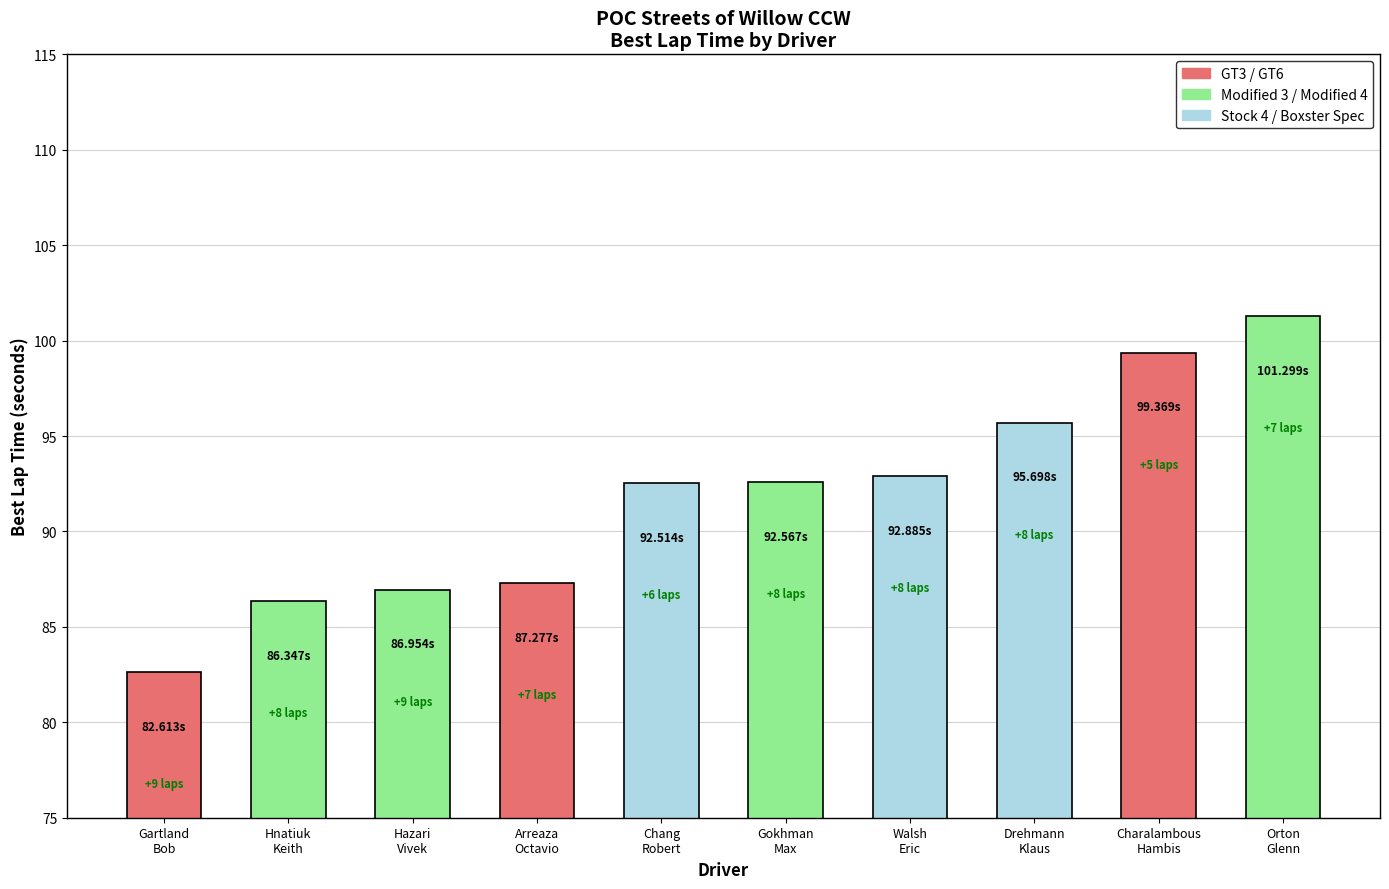

What position from the right is Arreaza
Octavio?

7